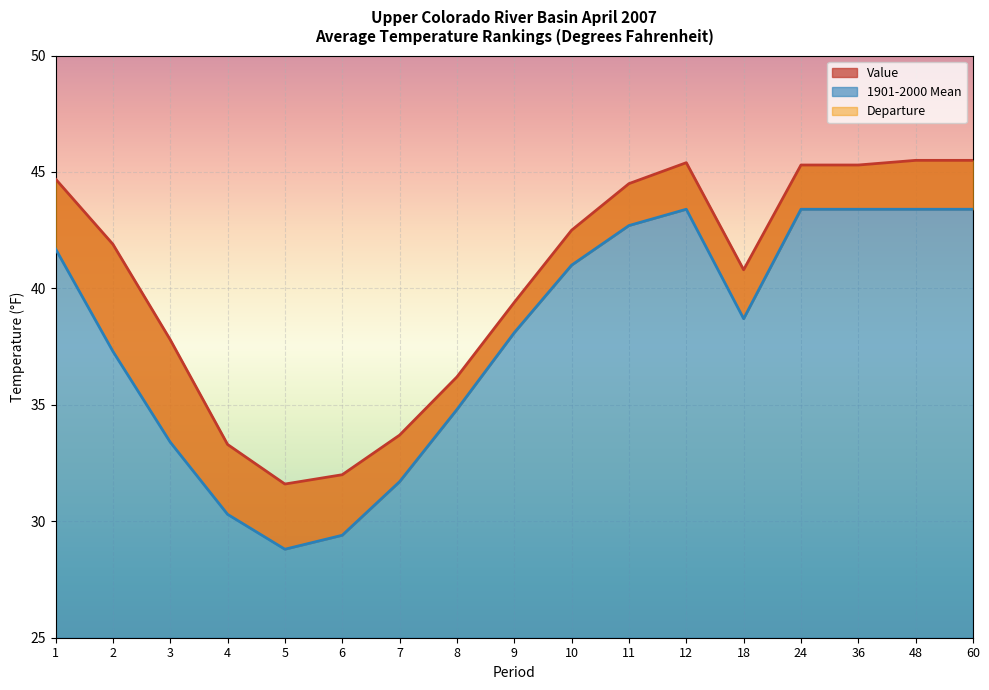

How many values in the Value series are below 41?

8